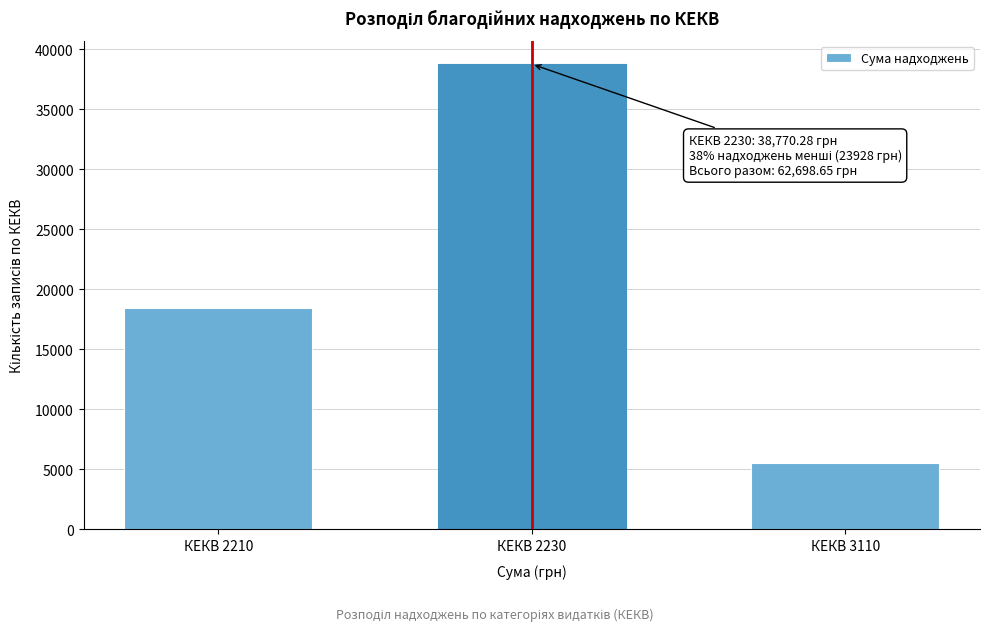

Reading left to right, transcribe all the data shown in this chart.

18425.8	38770.3	5502.6